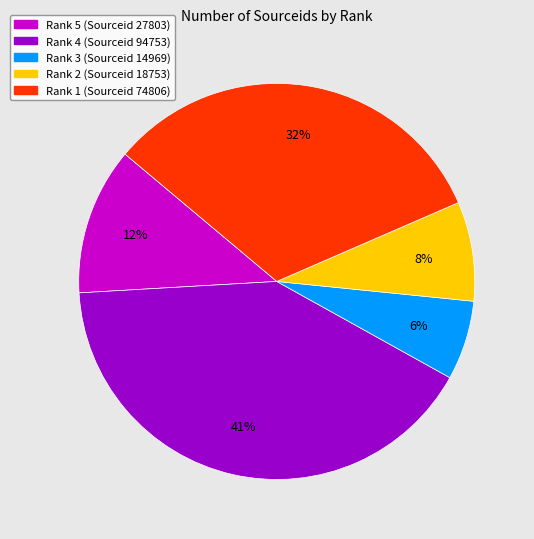

To the nearest percent, what is the difference between the largest and smallest slice percentages?

35%